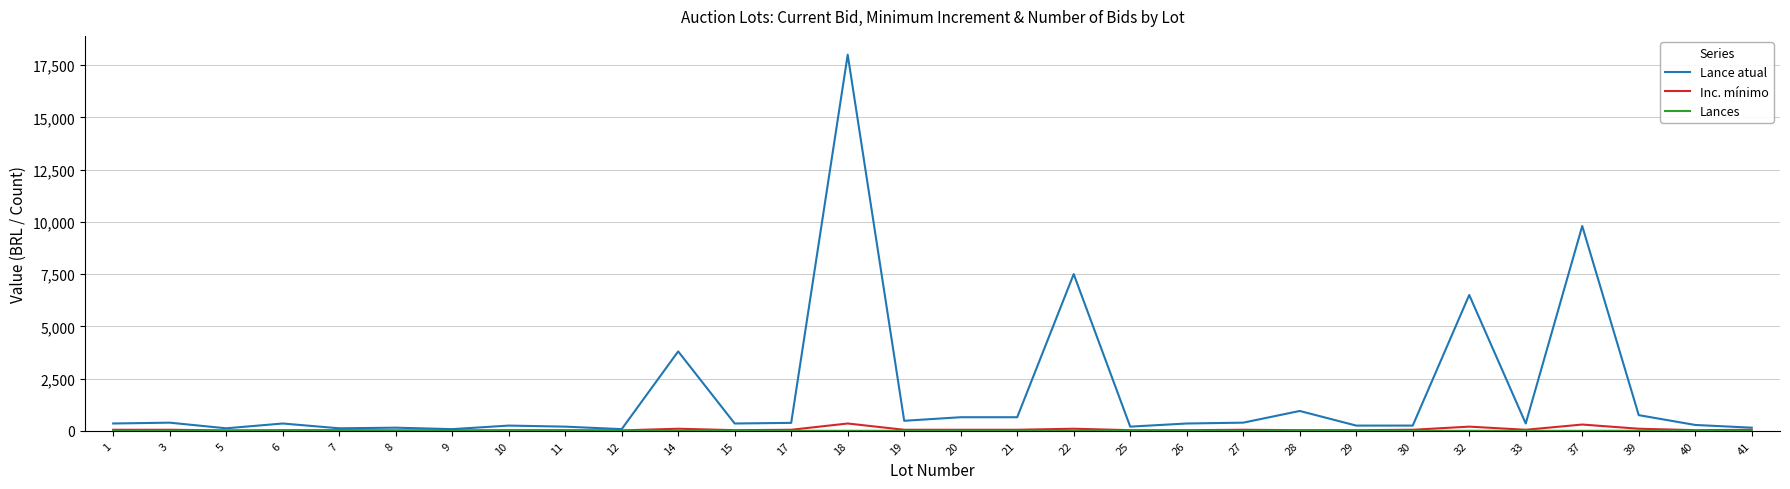

Which series has the largest range (max minus min)?

Lance atual